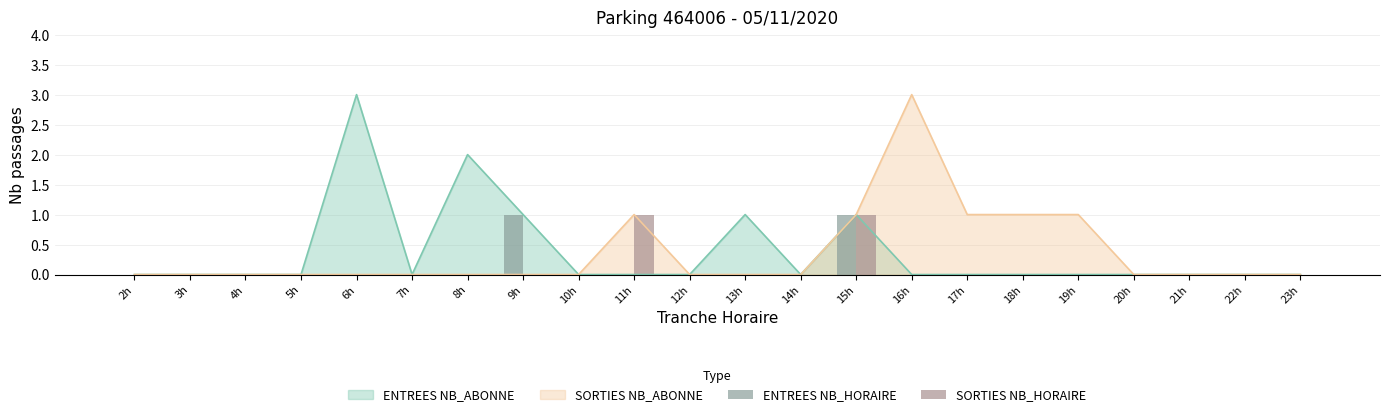

At which label does ENTREES NB_ABONNE reach its peak?

6h